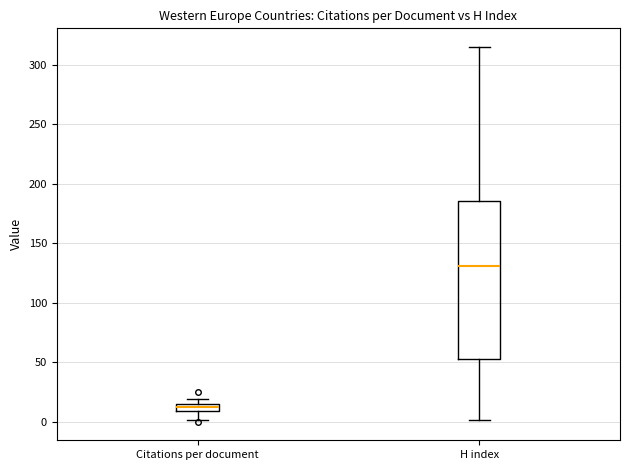

Which box is the tallest, from its lower edge to its upper edge?

H index